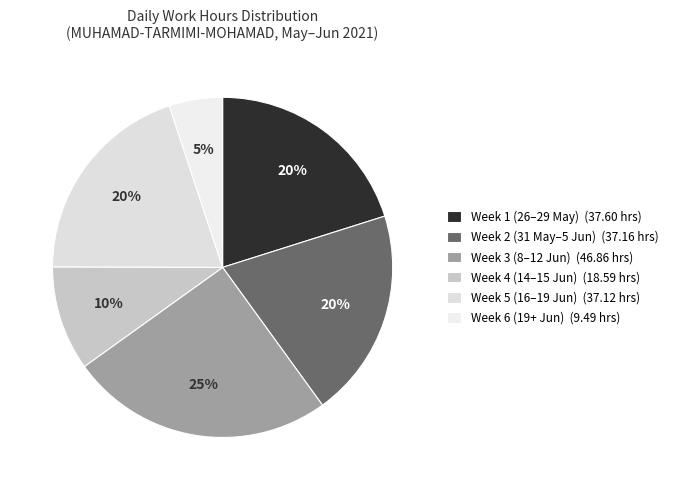

Which category has the smallest portion of the pie?

Week 6 (19+ Jun) (9.49 hrs)